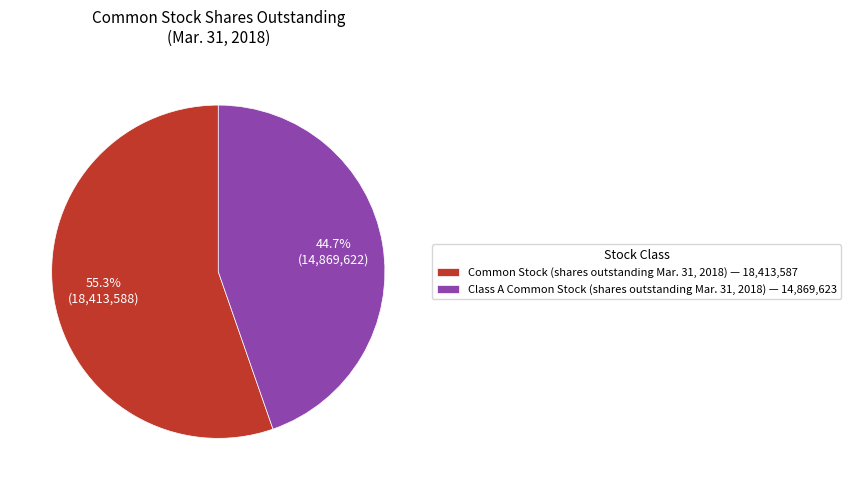

Which has a higher value, Class A Common Stock (shares outstanding Mar. 31, 2018) or Common Stock (shares outstanding Mar. 31, 2018)?

Common Stock (shares outstanding Mar. 31, 2018)